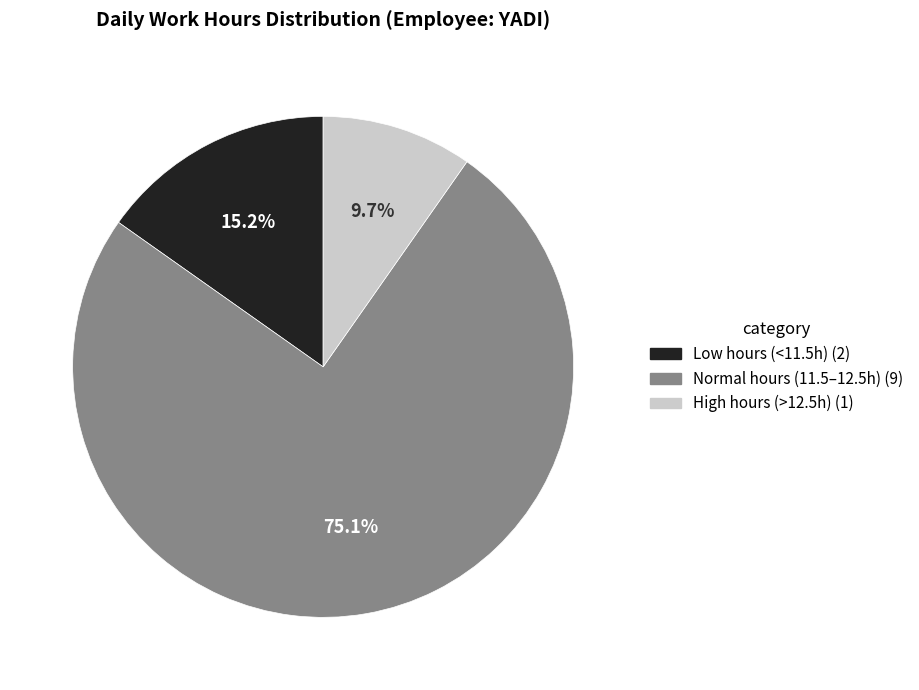

Is there any slice that represents more than half of the pie?

Yes